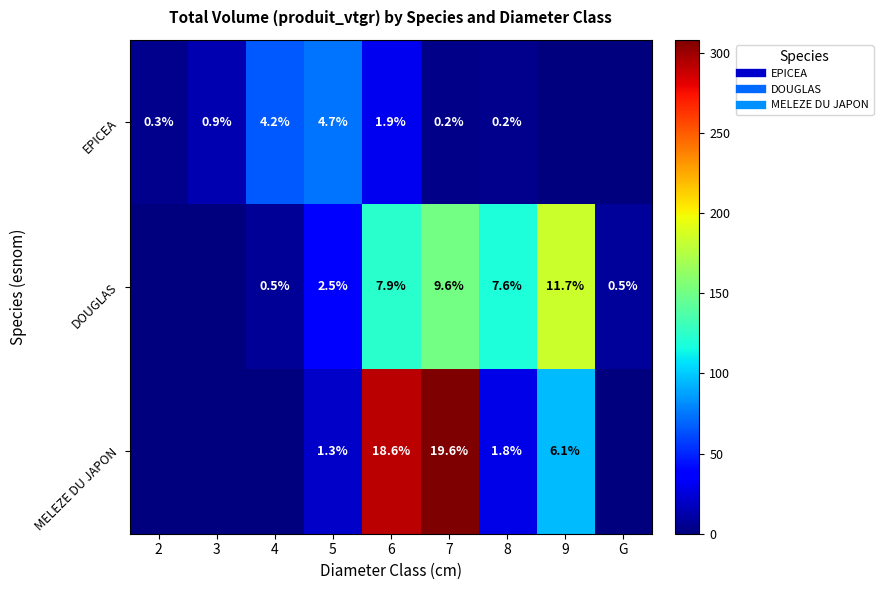

What is the maximum value shown in the chart?

308.1